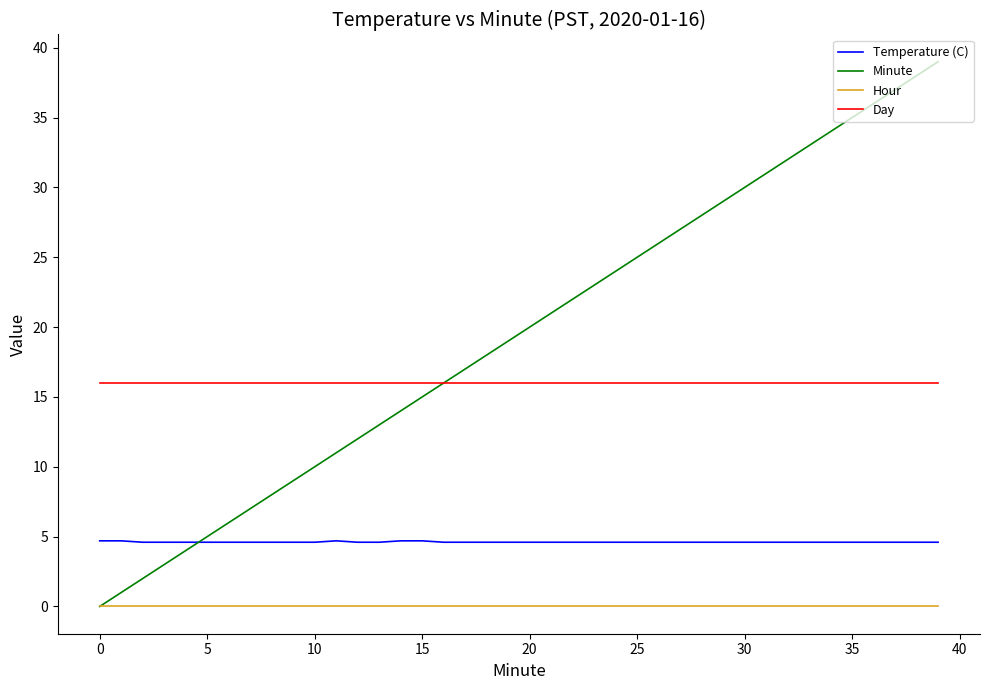

Which series has the largest total across all categories?

Minute